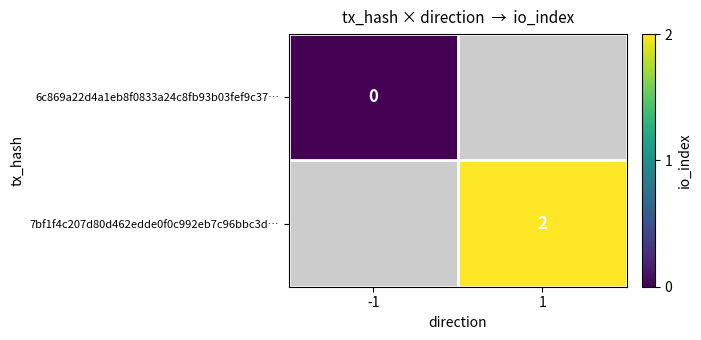

Is it true that 7bf1f4c207d80d462edde0f0c992eb7c96bbc3d… equals 2 at 1?

True